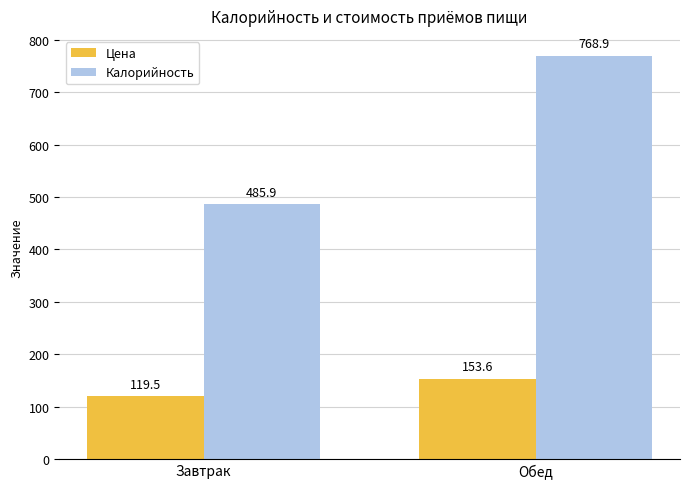

How many values in the Калорийность series are below 768?

1